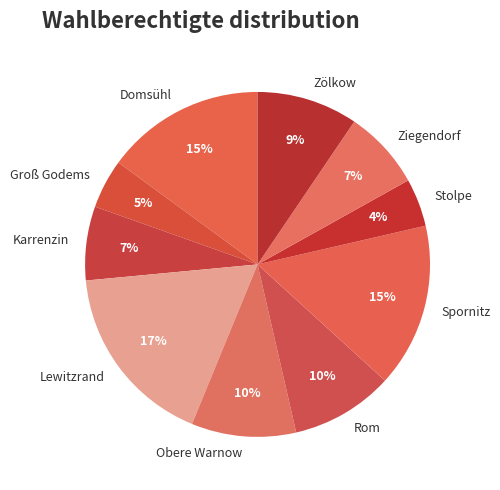

Count the number of slices in the pie.

10